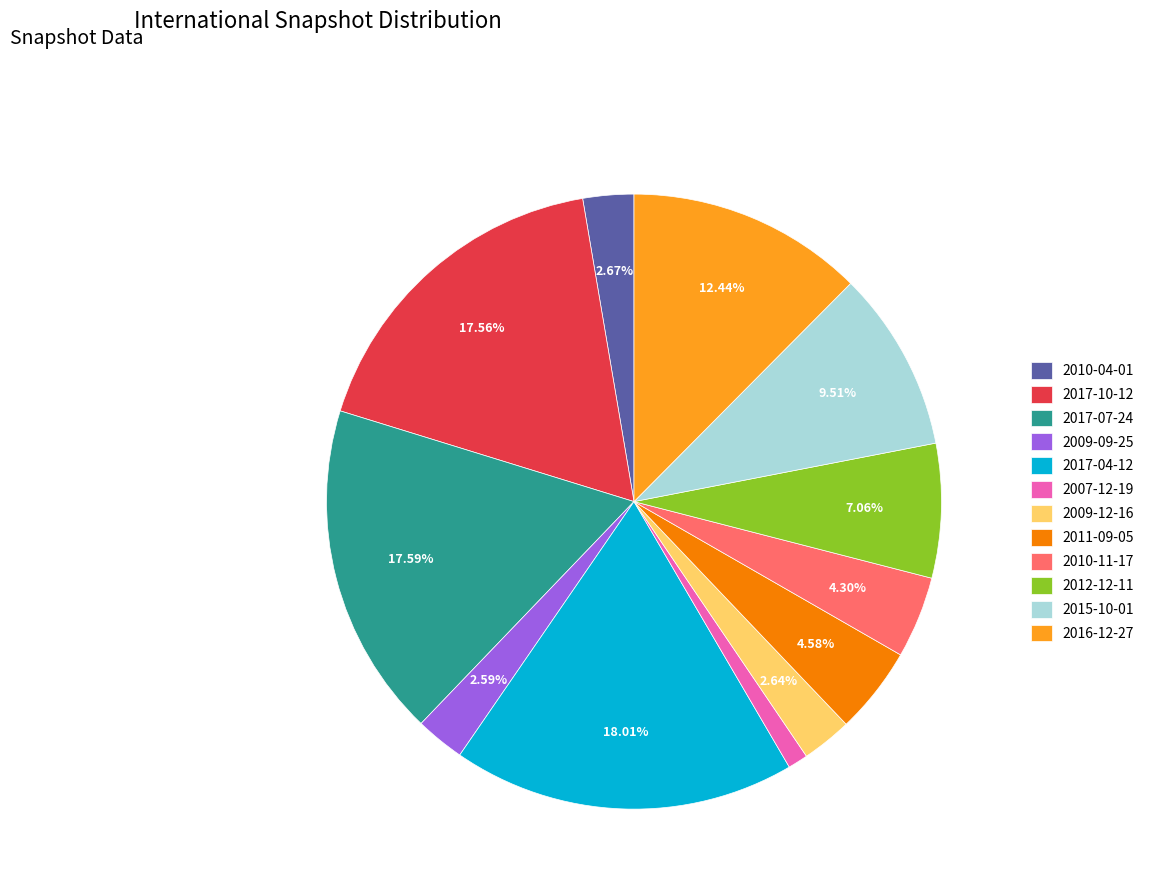

Do 2010-04-01 and 2009-12-16 together represent more than half of the pie?

No